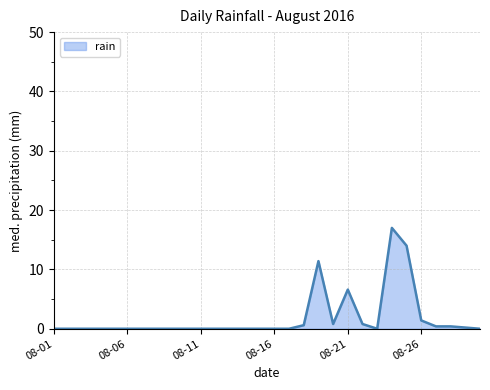

What is the greatest value displayed?

17.0